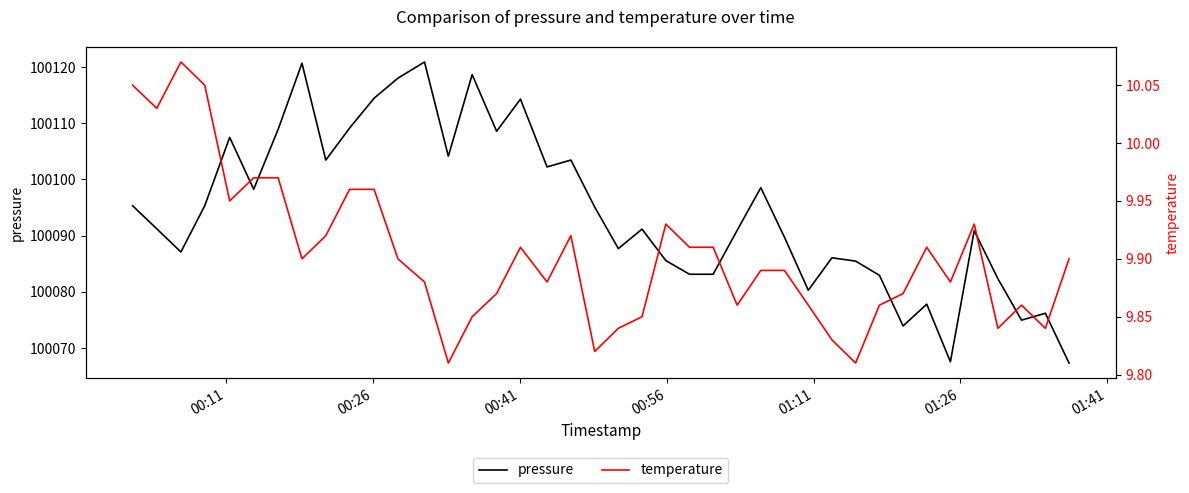

At how many categories does at least one series exceed 42162?

40